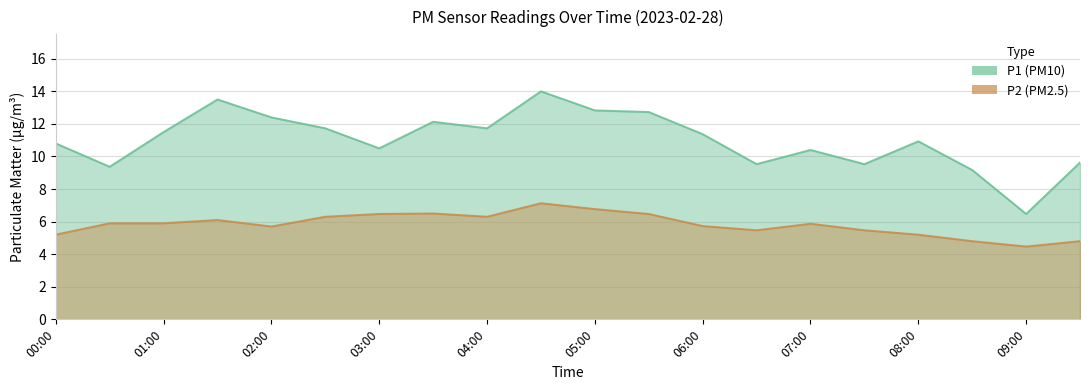

At which label does P2 reach its minimum?

09:00